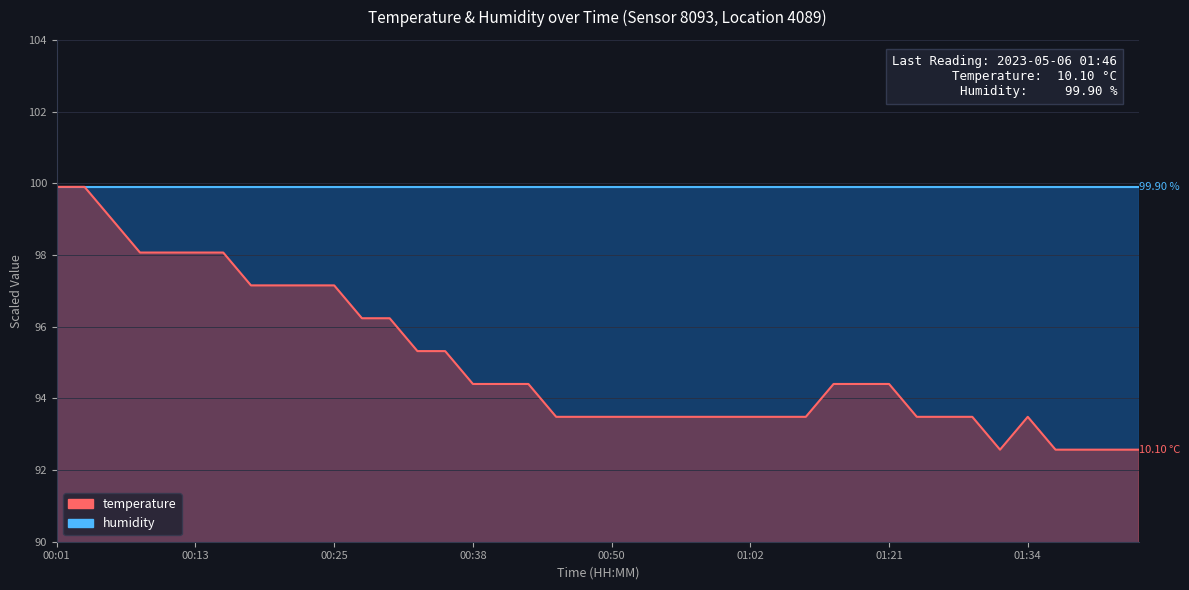

Approximately how many times larger is the value at 00:52 compared to 00:08?

1.0